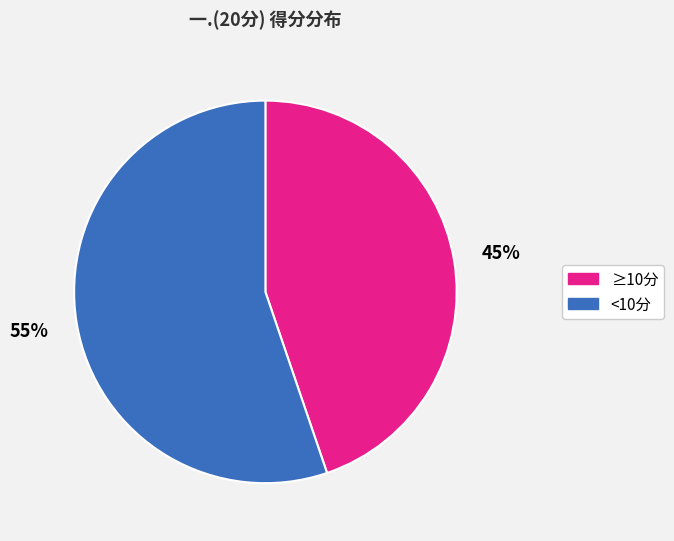

To the nearest percent, what is the average slice percentage?

50%